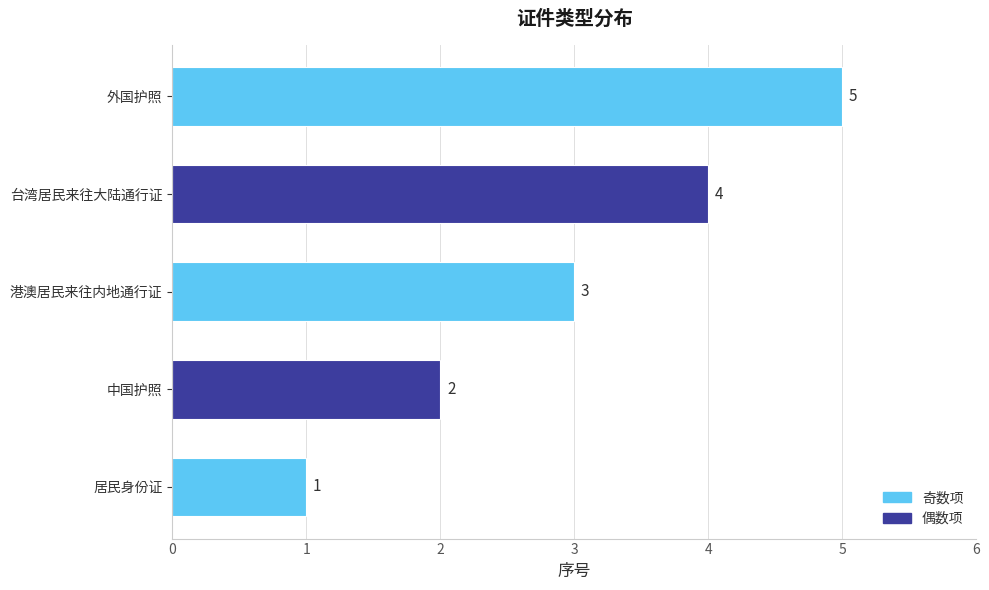

What is the difference between the maximum and second lowest values?

3